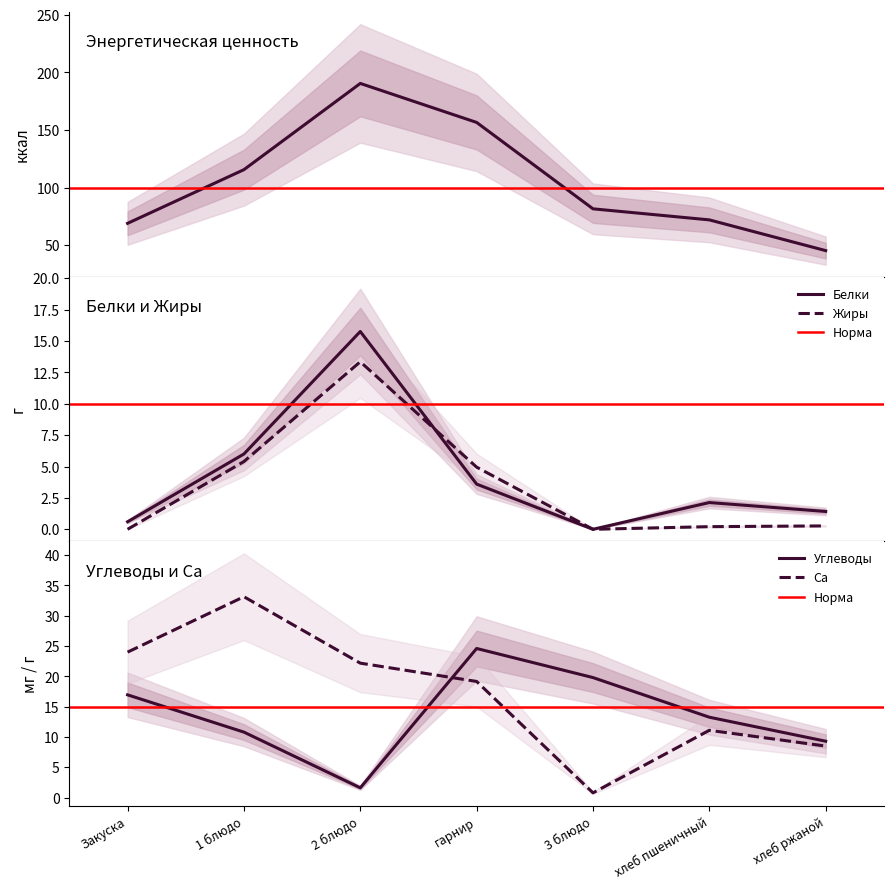

Reading left to right, what are all the values shown in this chart?

Энергетическая ценность (ккал): 69.0	115.6	190.5	156.6	81.6	72.0	45.3
Белки: 0.6	6.0	15.8	3.6	0.0	2.1	1.4
Углеводы: 16.9	10.8	1.6	24.6	19.8	13.3	9.3
Жиры: 0.0	5.4	13.3	5.0	0.0	0.2	0.3
Ca: 24.0	33.1	22.2	19.2	0.8	11.1	8.5